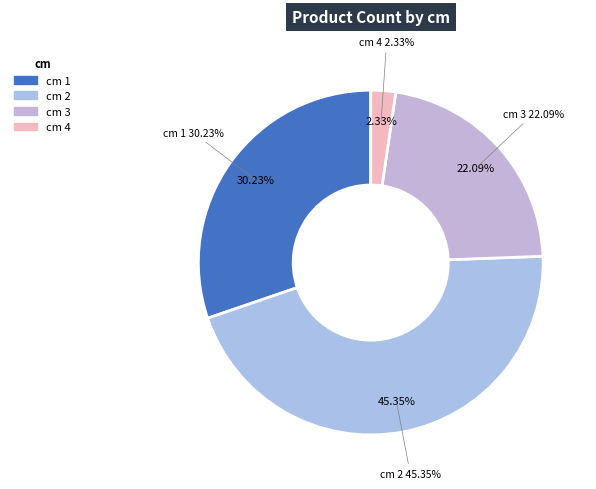

Is there any slice that represents more than half of the pie?

No